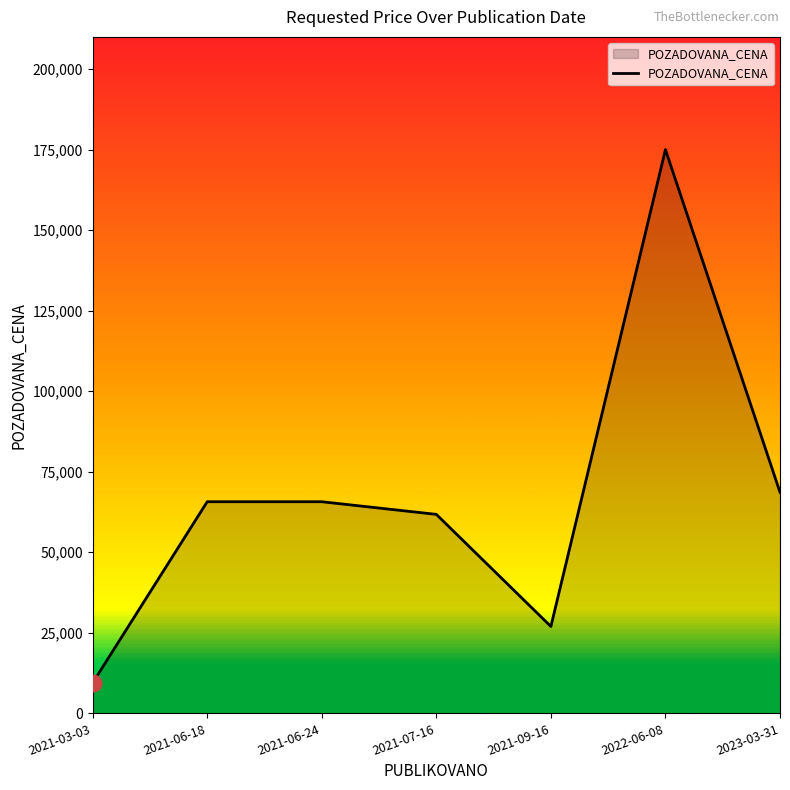

Count the number of data series in this chart.

1